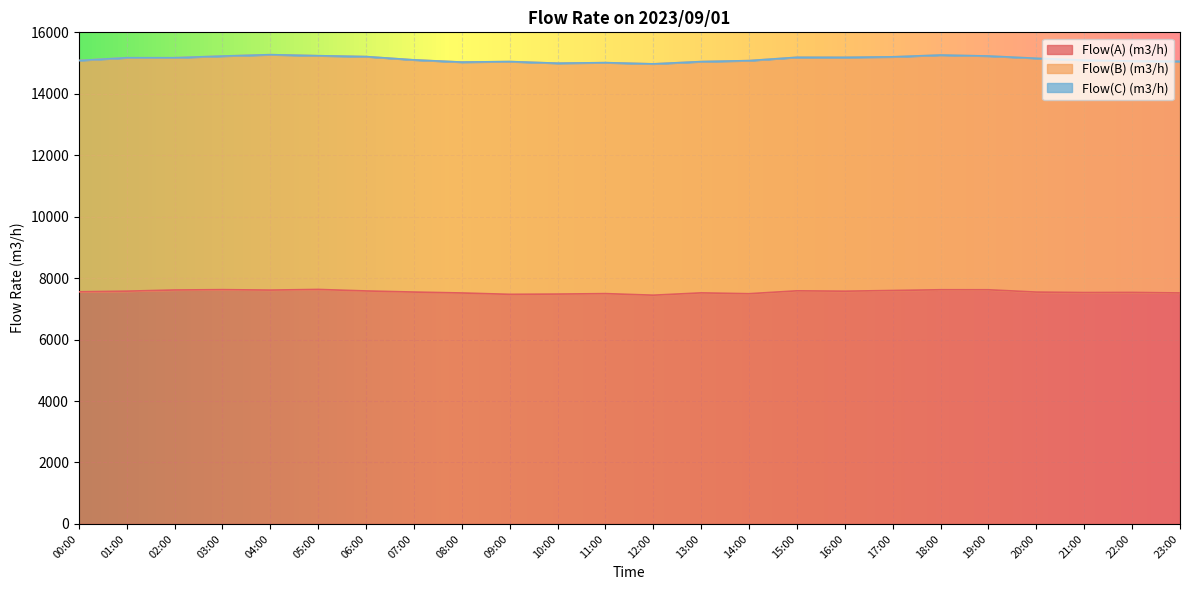

Rank the series at 03:00 from lowest to highest value.

Flow(C) (m3/h), Flow(B) (m3/h), Flow(A) (m3/h)